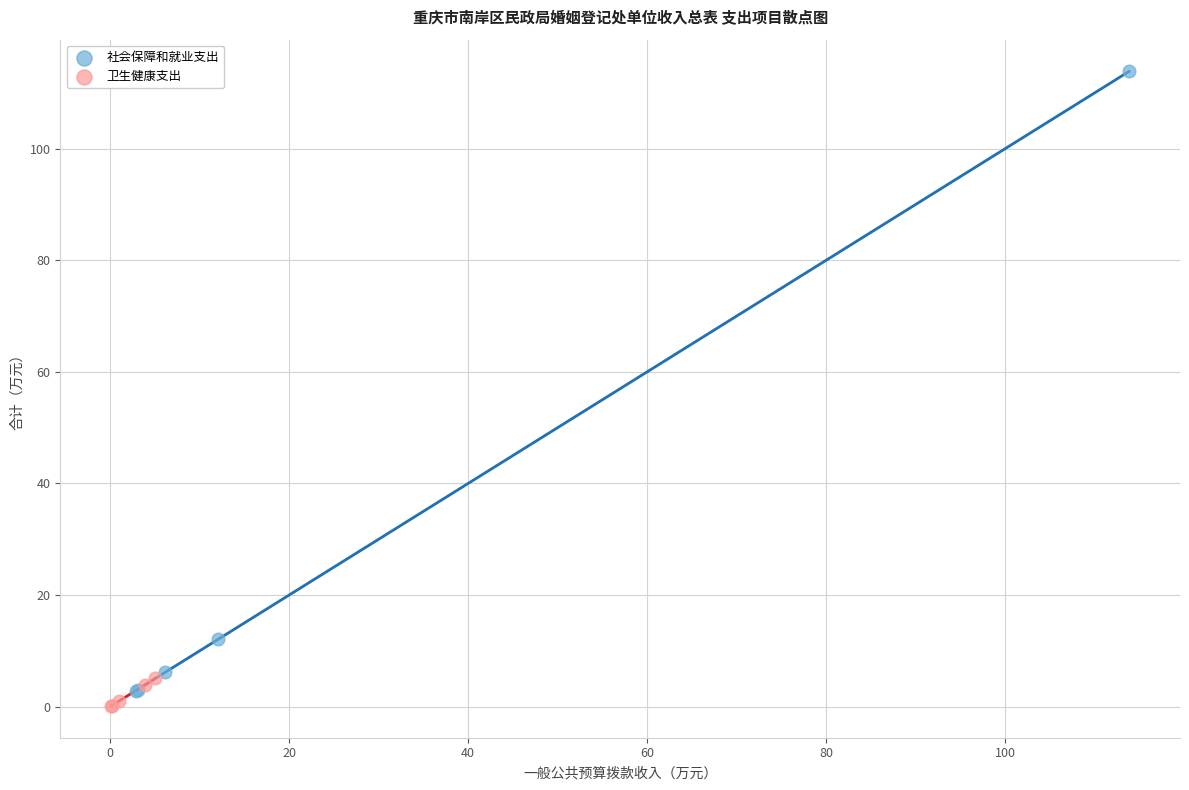

What are all the series names shown in the legend?

社会保障和就业支出, 卫生健康支出